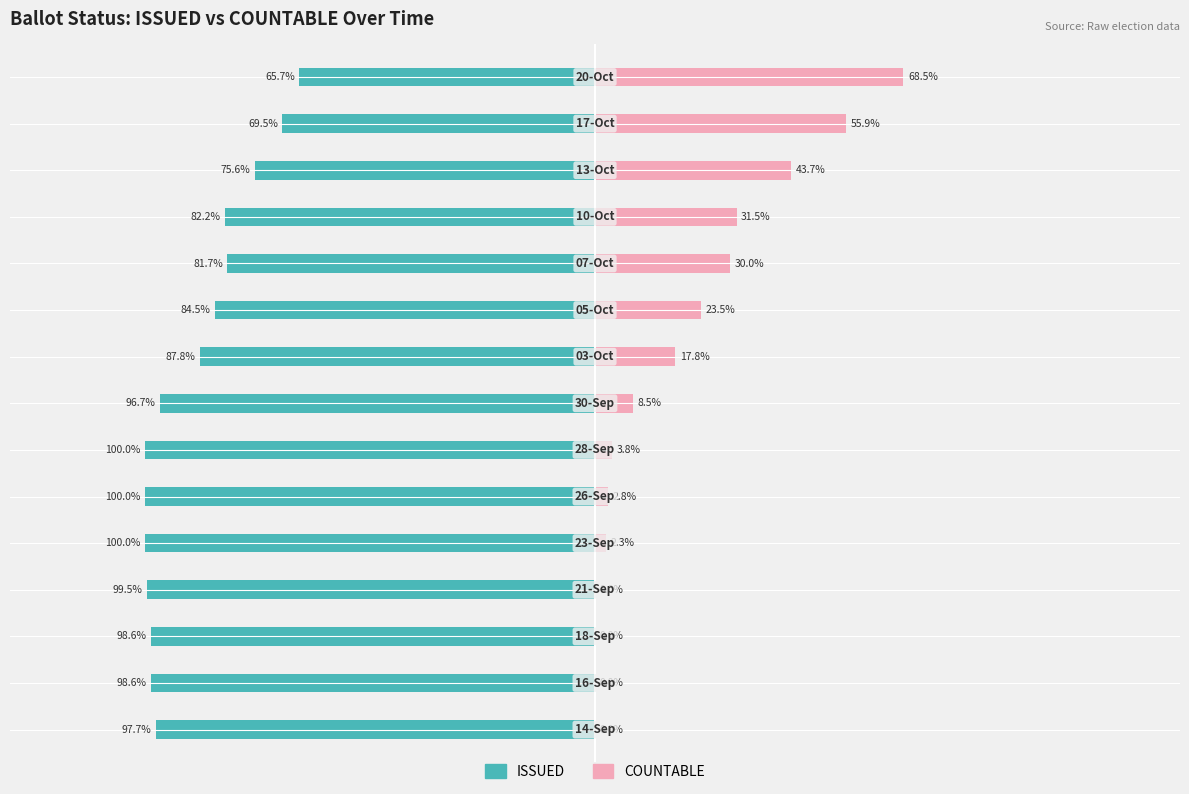

How many values in the COUNTABLE series exceed 8?

8